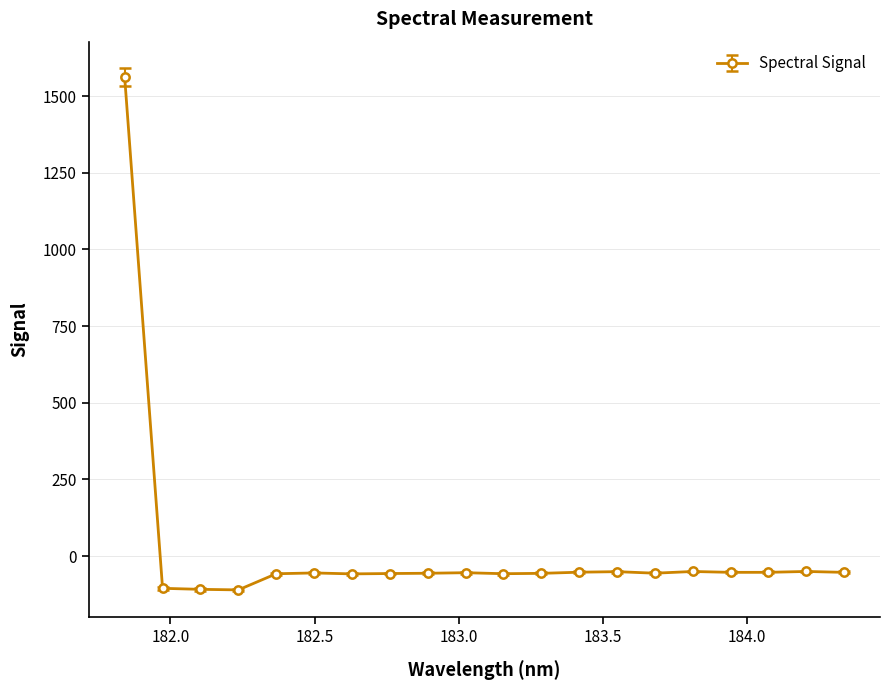

Does the chart display data point markers on the line(s)?

Yes